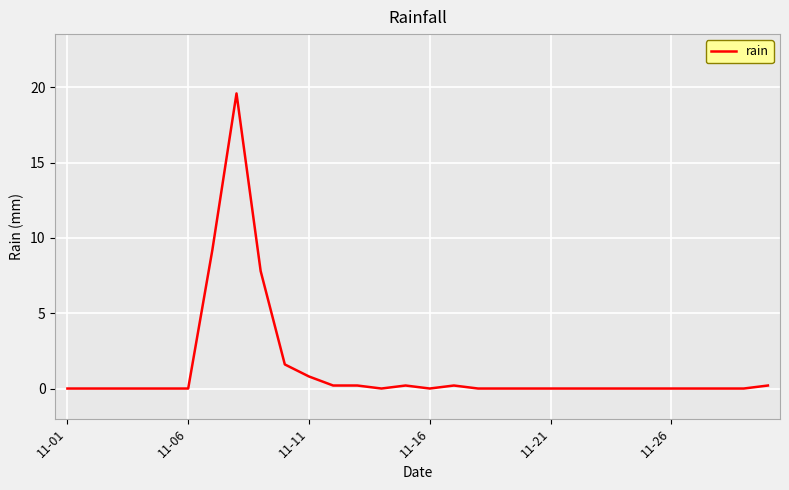

Reading left to right, list all the values displayed in this chart.

0.0	0.0	0.0	0.0	0.0	0.0	9.2	19.6	7.8	1.6	0.8	0.2	0.2	0.0	0.2	0.0	0.2	0.0	0.0	0.0	0.0	0.0	0.0	0.0	0.0	0.0	0.0	0.0	0.0	0.2